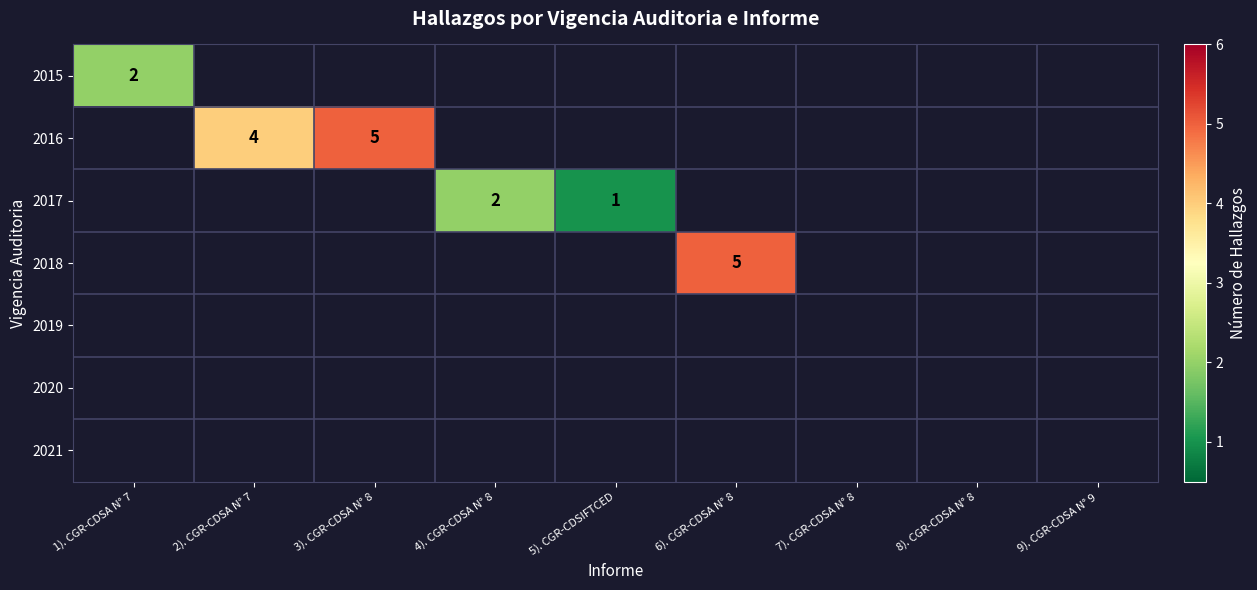

Which series has the largest range (max minus min)?

2016